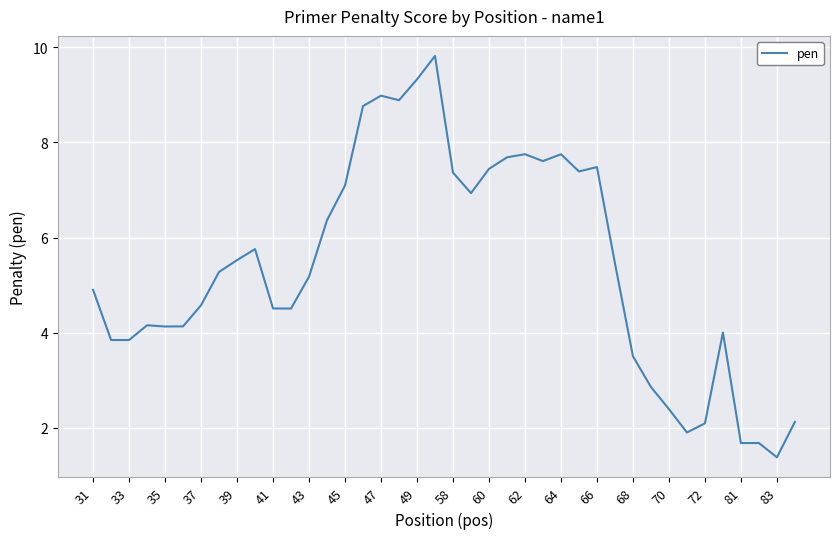

How many categories are shown in the chart?

40